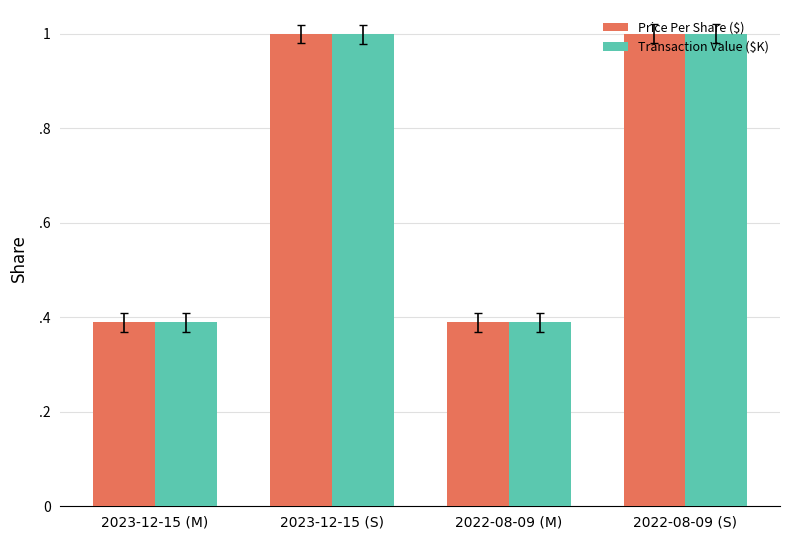

Rank the series by their maximum value, from highest to lowest.

Price Per Share ($), Transaction Value ($K)